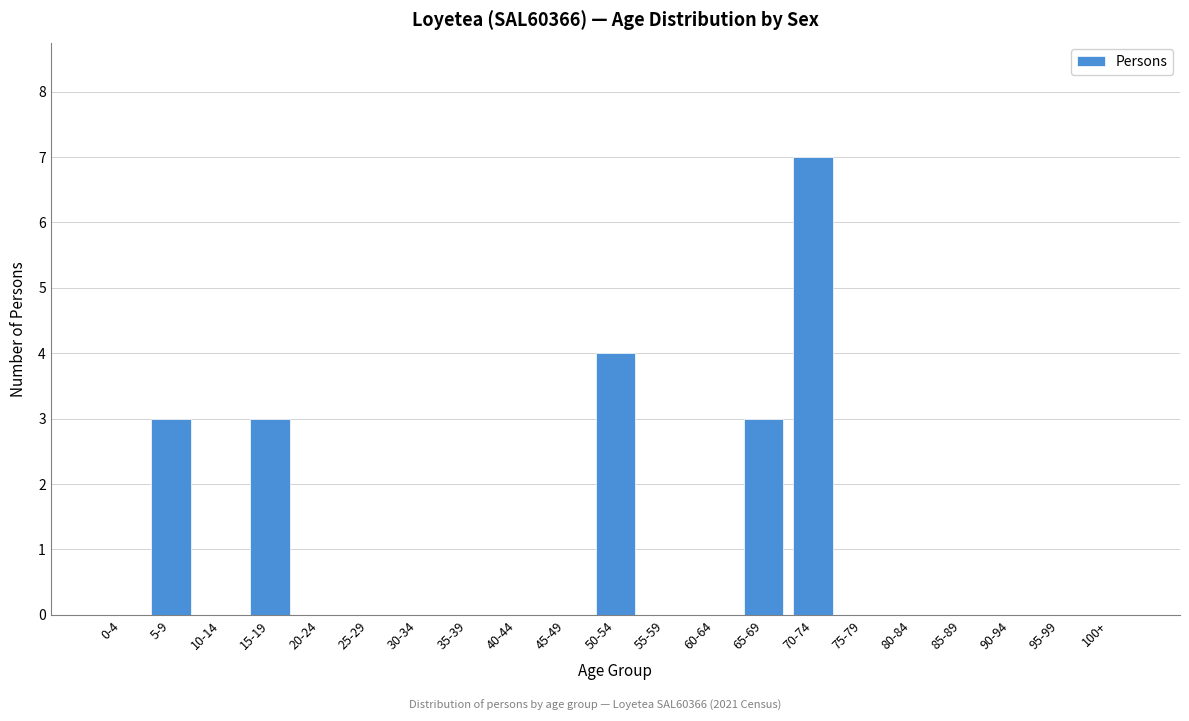

Reading left to right, list all the values displayed in this chart.

0-4=0	5-9=3	10-14=0	15-19=3	20-24=0	25-29=0	30-34=0	35-39=0	40-44=0	45-49=0	50-54=4	55-59=0	60-64=0	65-69=3	70-74=7	75-79=0	80-84=0	85-89=0	90-94=0	95-99=0	100+=0